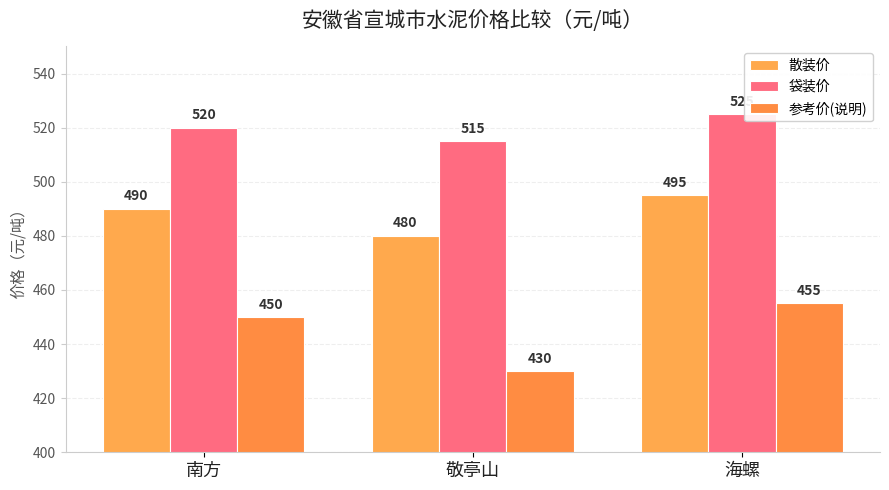

Where is 袋装价 nearest to the value 520?

南方